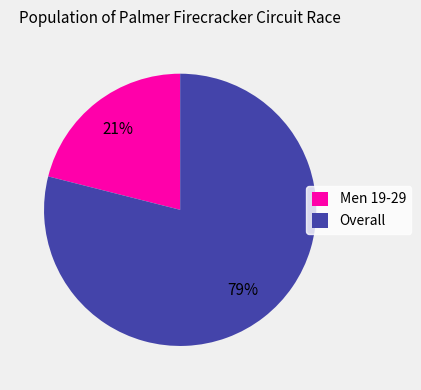

Does any single category account for the majority?

Yes